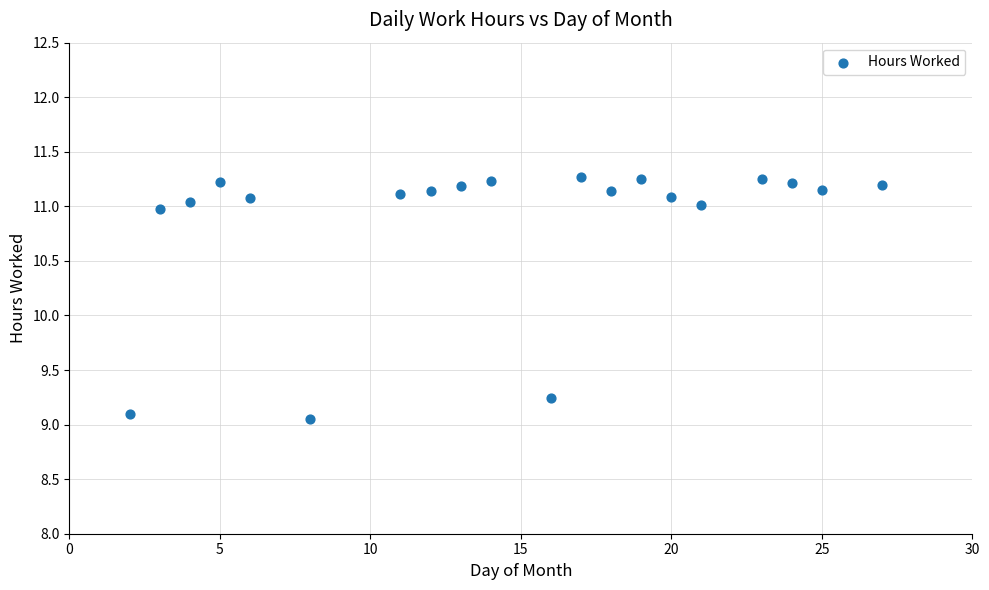

What Y value in the scatter plot is closest to 10?

9.2